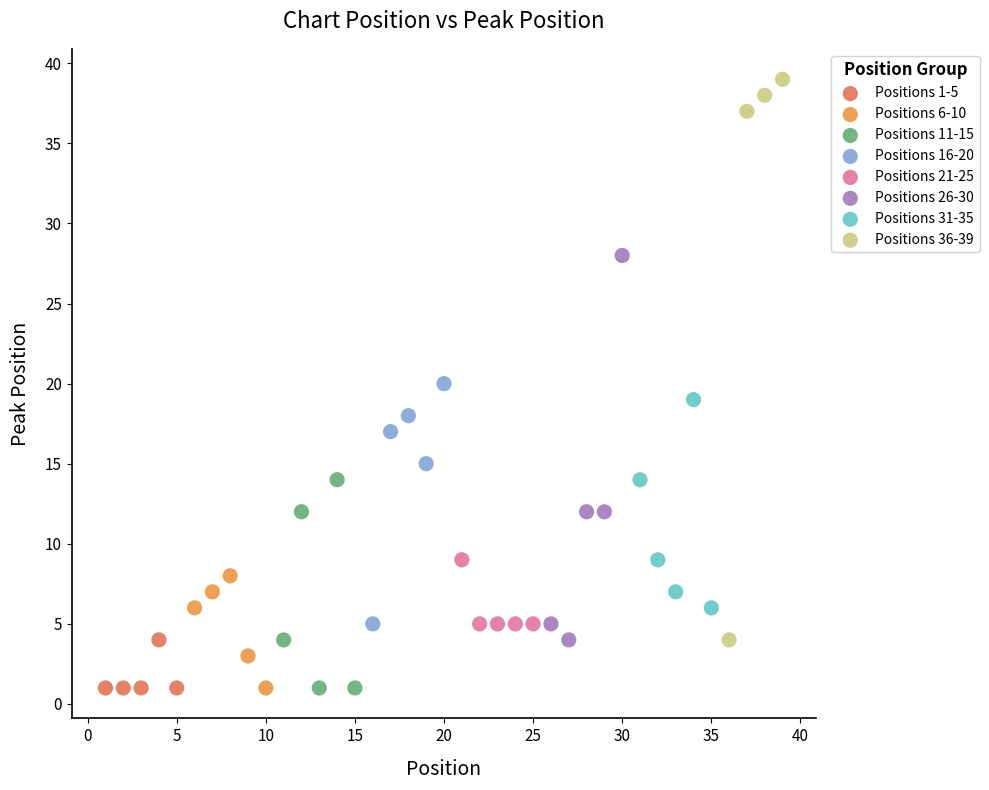

Which series contains the highest Y value?

Positions 36-39